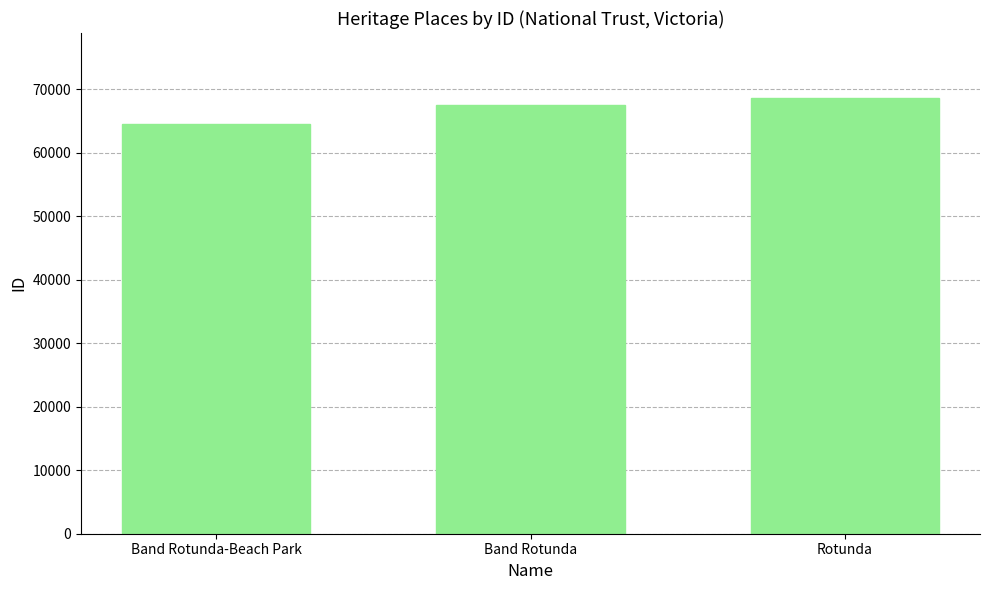

How many data points does each series have?

3